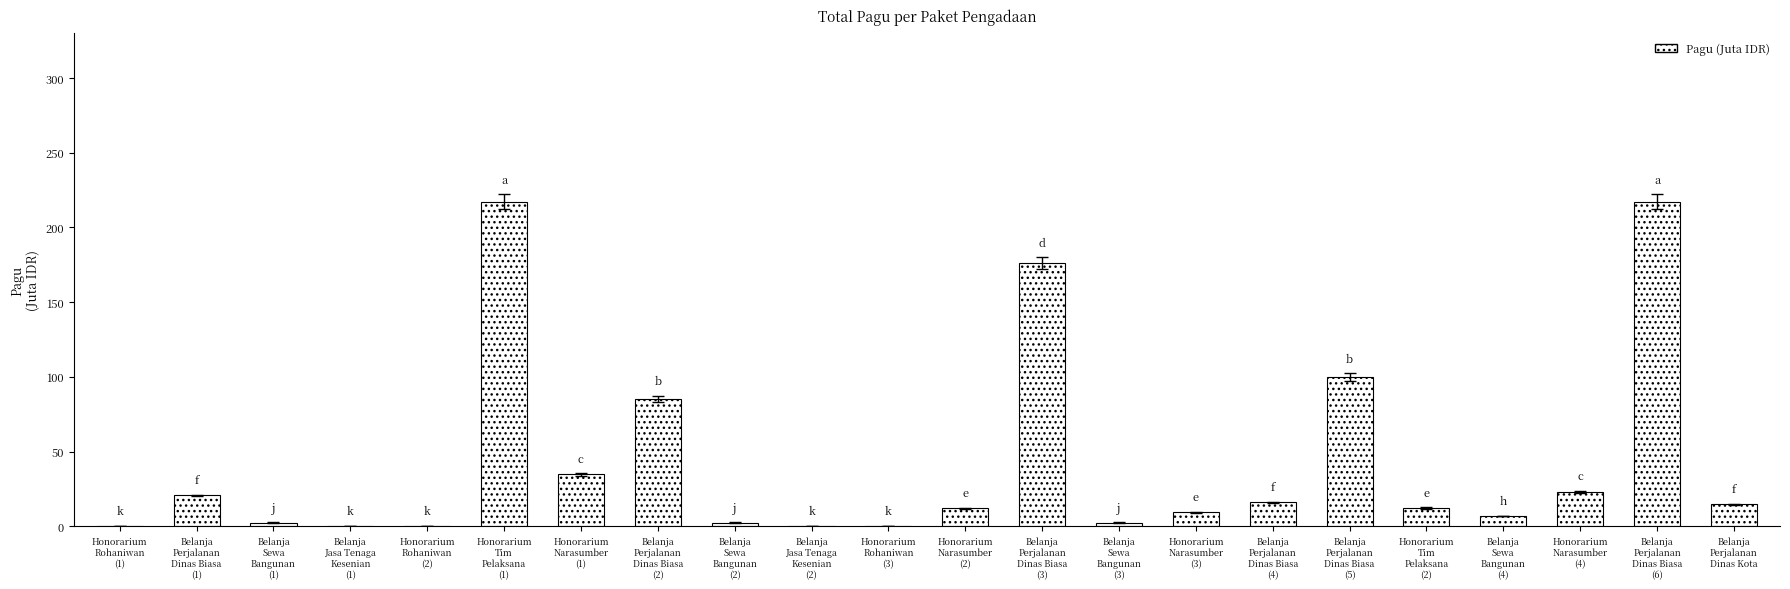

Are the bars grouped side by side (vs. stacked)?

No